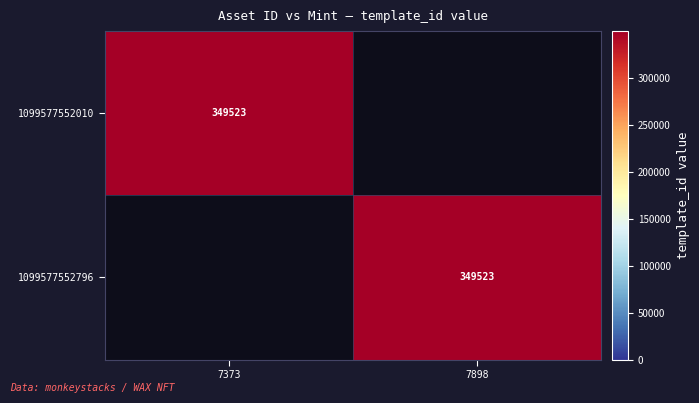

The value of 1099577552010 at 7373 is 349523. True or false?

True